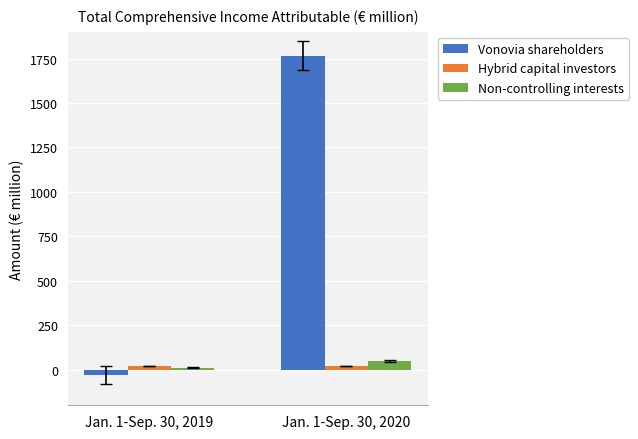

Are the bars grouped side by side (vs. stacked)?

Yes